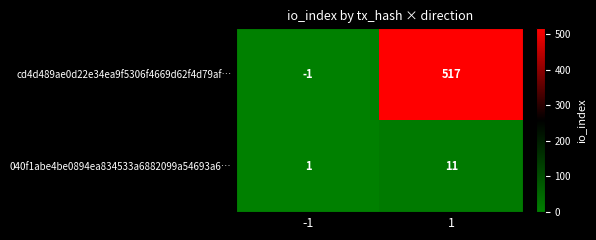

Between -1 and 1, which series saw the biggest shift?

cd4d489ae0d22e34ea9f5306f4669d62f4d79af…